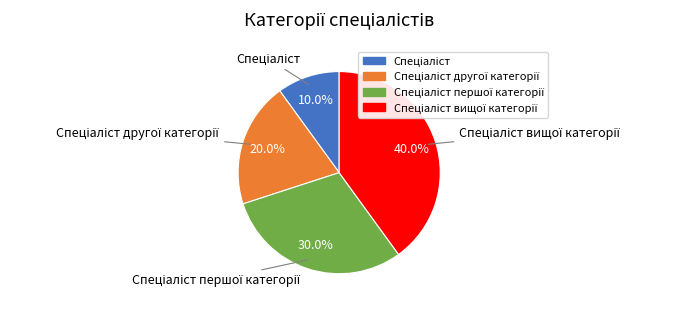

Does any single category account for the majority?

No